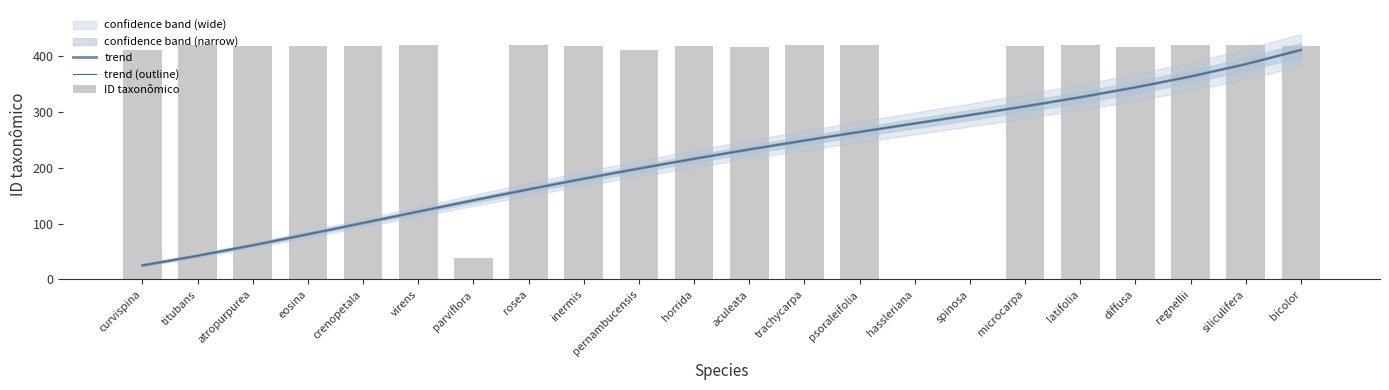

How many values in the ID taxonômico series exceed 419?

12